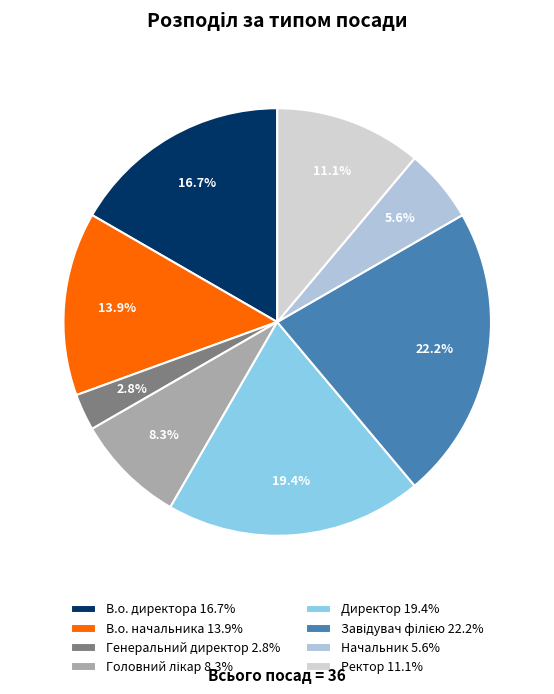

How many slices are in this pie chart?

8